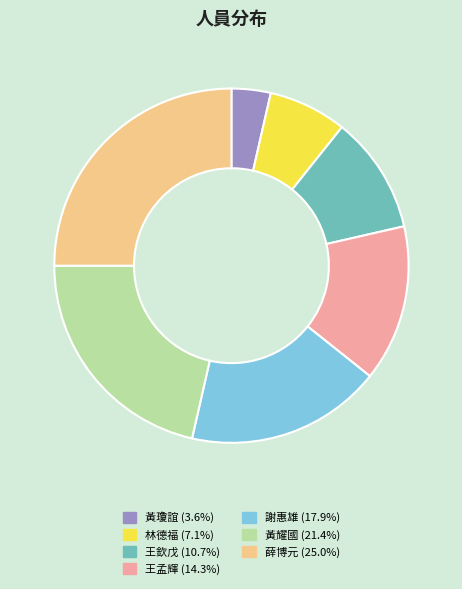

Which slice is the smallest?

黃瓊誼